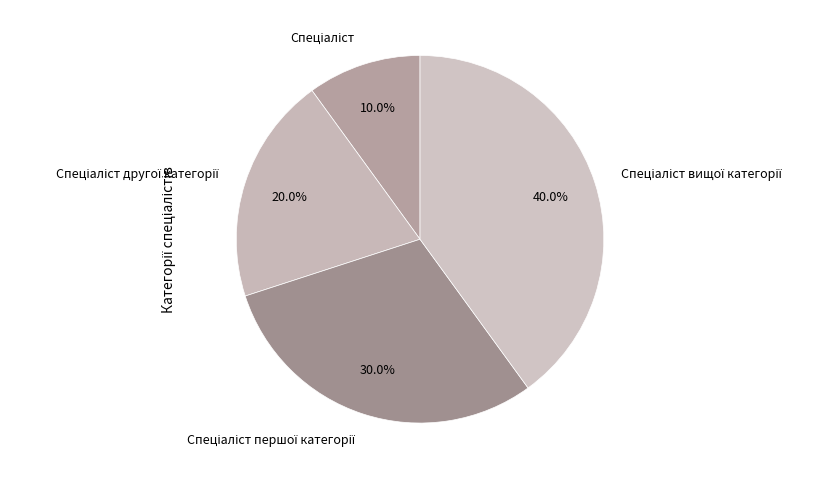

Is there a majority slice in this chart?

No